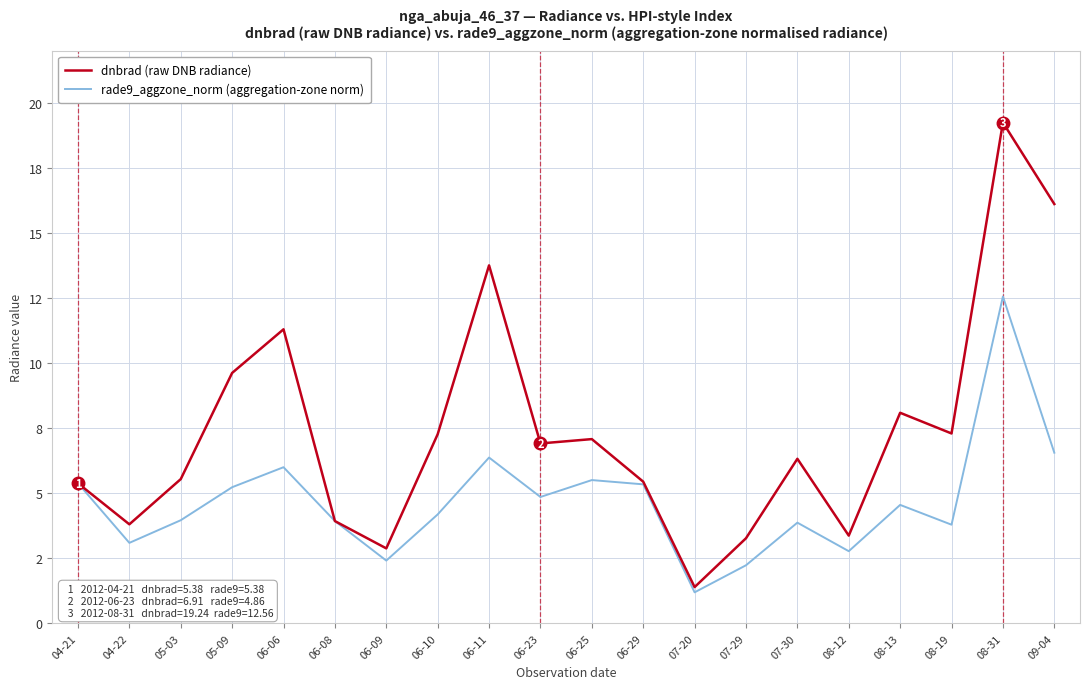

What are all the series names shown in the legend?

dnbrad (raw DNB radiance), rade9_aggzone_norm (aggregation-zone norm)